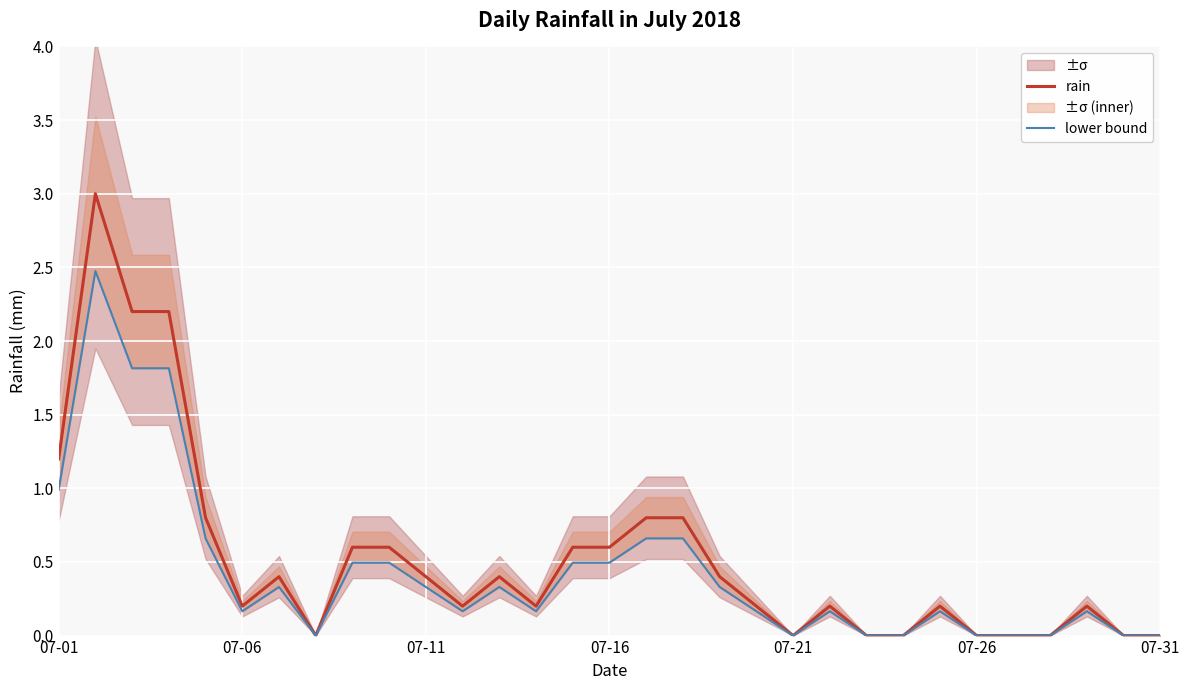

The rain series shows -1.9 at 07-31. True or false?

False